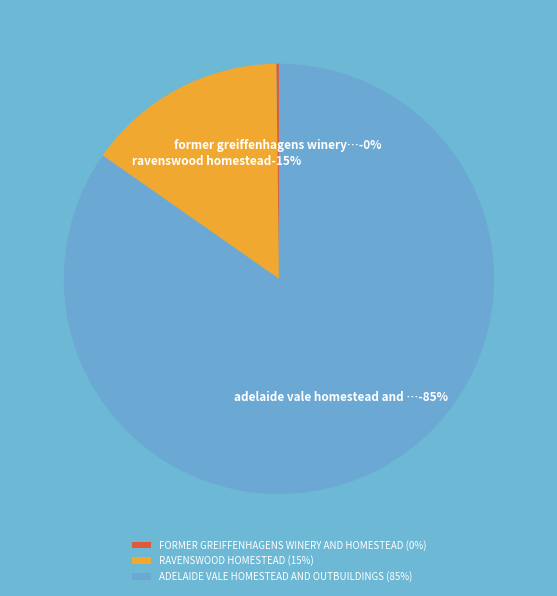

Is there any slice that represents more than half of the pie?

Yes